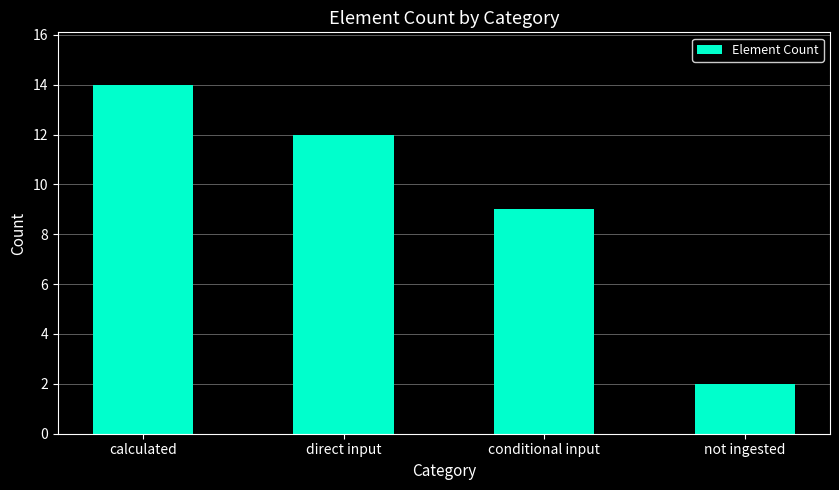

How many distinct data groups are displayed?

1